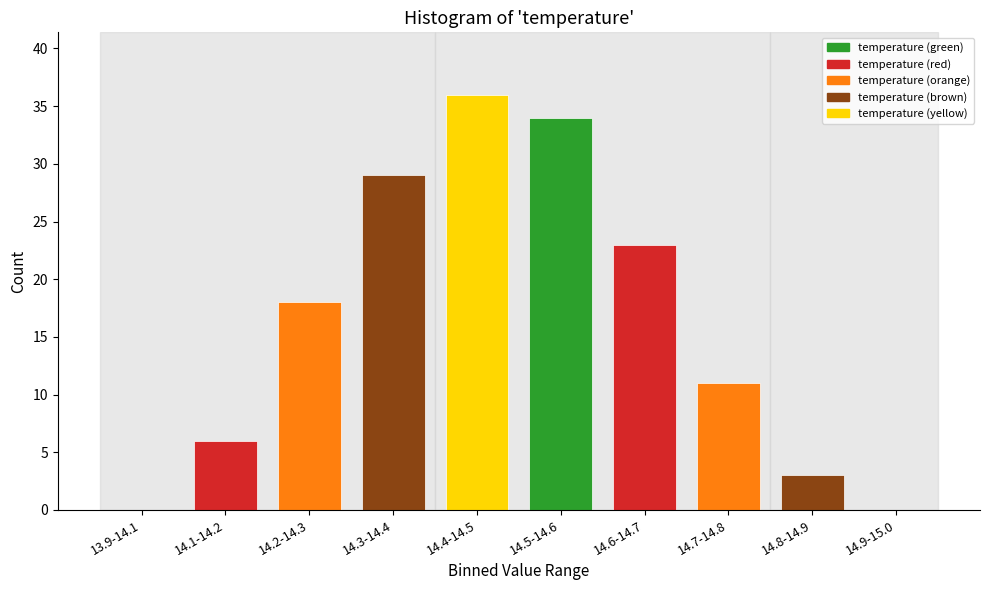

Reading left to right, extract all data points from this chart.

13.9-14.1=0	14.1-14.2=6	14.2-14.3=18	14.3-14.4=29	14.4-14.5=36	14.5-14.6=34	14.6-14.7=23	14.7-14.8=11	14.8-14.9=3	14.9-15.0=0